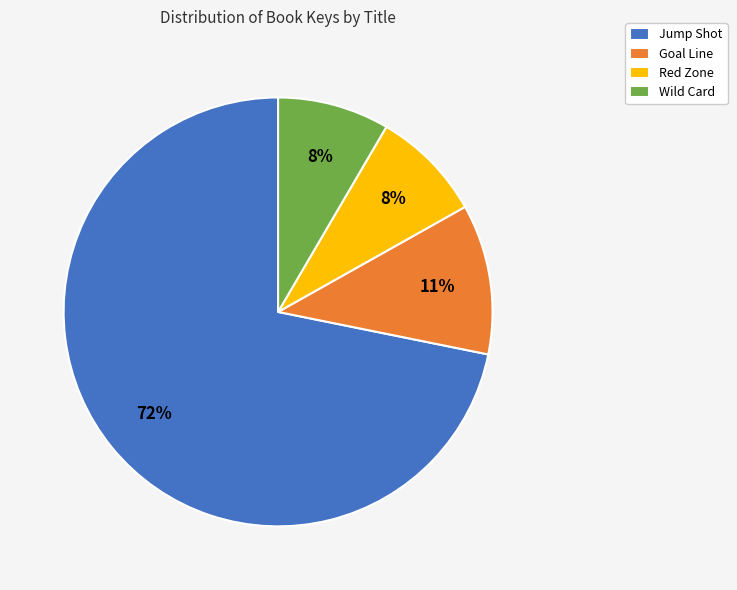

The Jump Shot slice represents 62% of the pie. True or false?

False